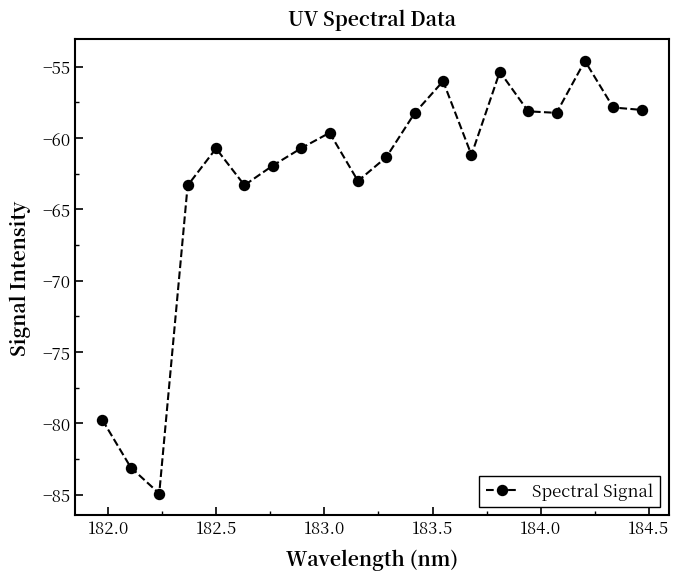

What is the value of the 12th point from the left?

-58.2